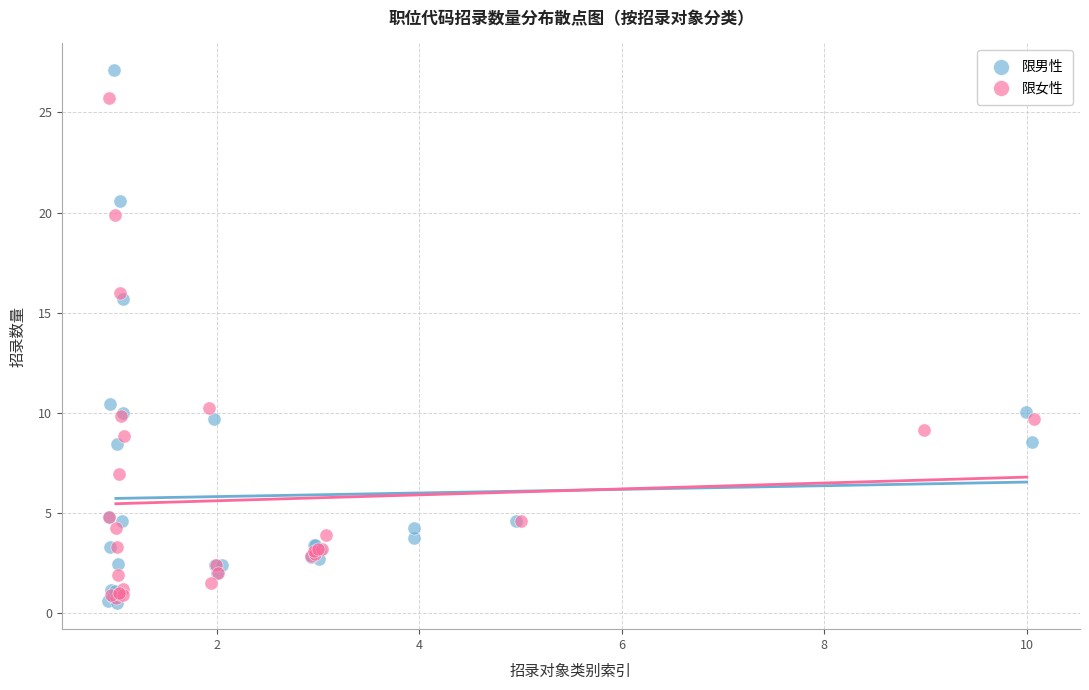

Which series contains the highest Y value?

限男性